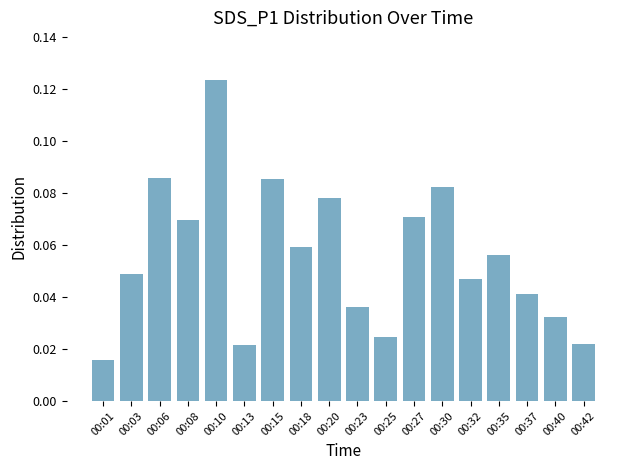

The value at 00:32 is 0.1. True or false?

False